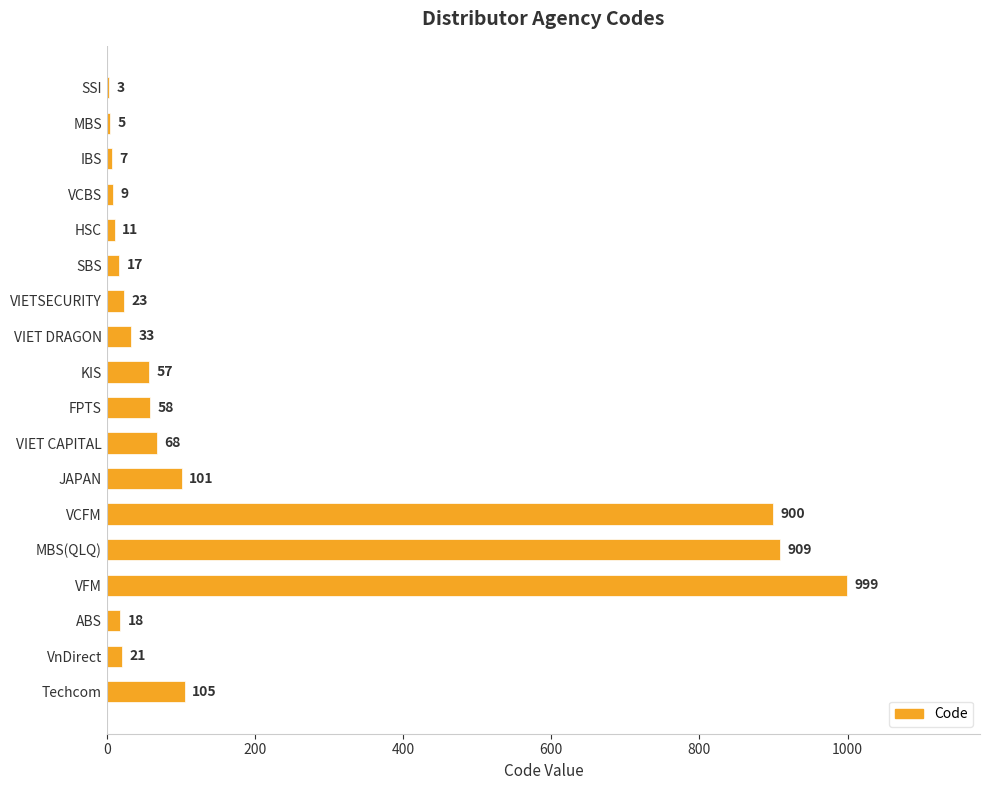

What is the greatest value displayed?

999